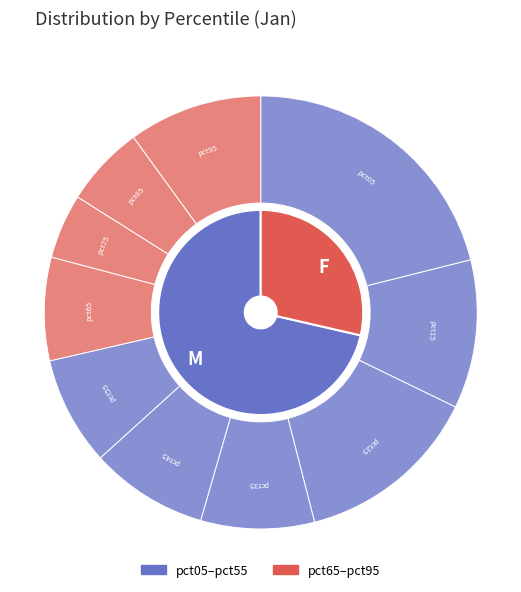

To the nearest percent, what percentage of the pie is pct15?

11%